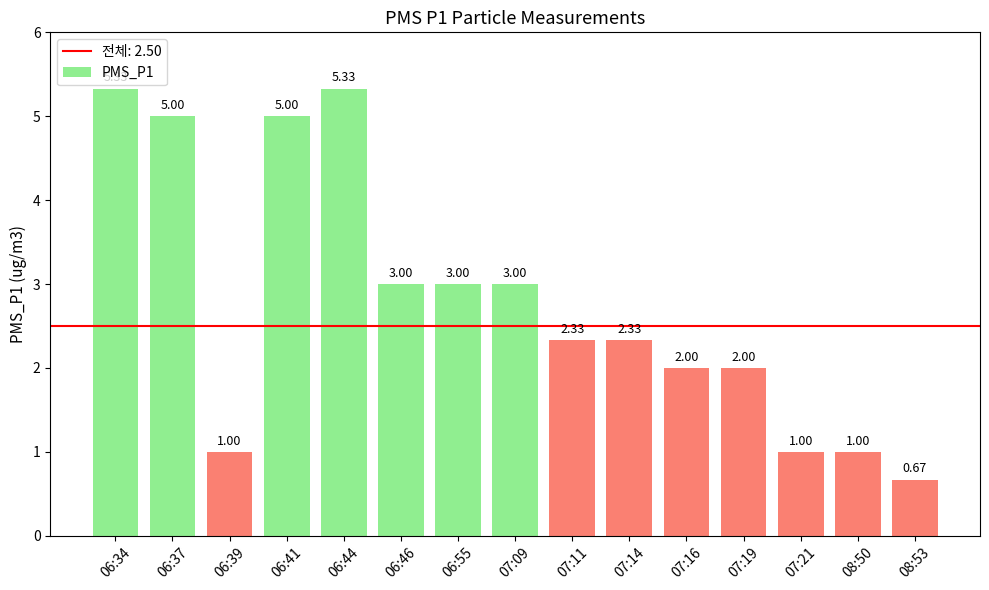

What is the change in value from 07:11 to 08:50?

-1.3